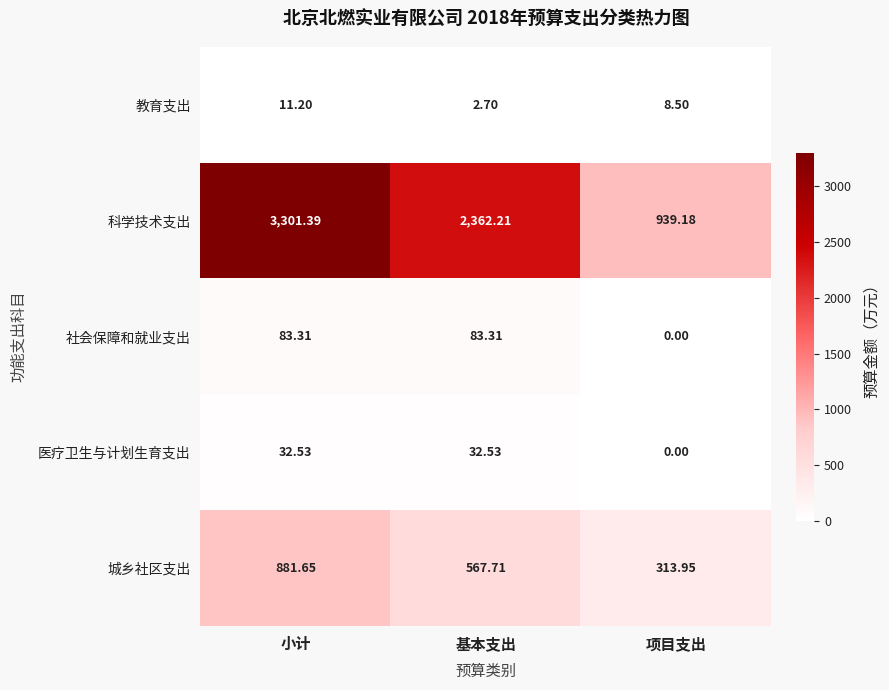

Which category has the highest value in the 科学技术支出 series?

小计